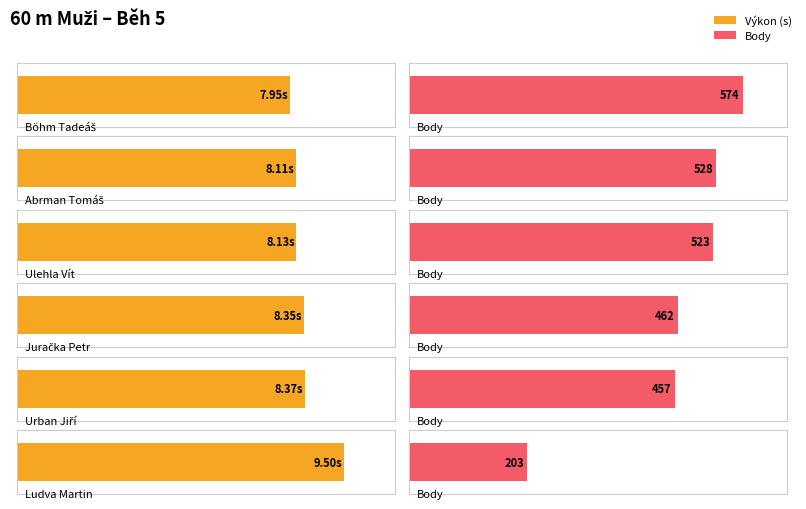

Reading left to right, list all the values displayed in this chart.

Výkon: 8.0	8.1	8.1	8.3	8.4	9.5
Body: 574.0	528.0	523.0	462.0	457.0	203.0